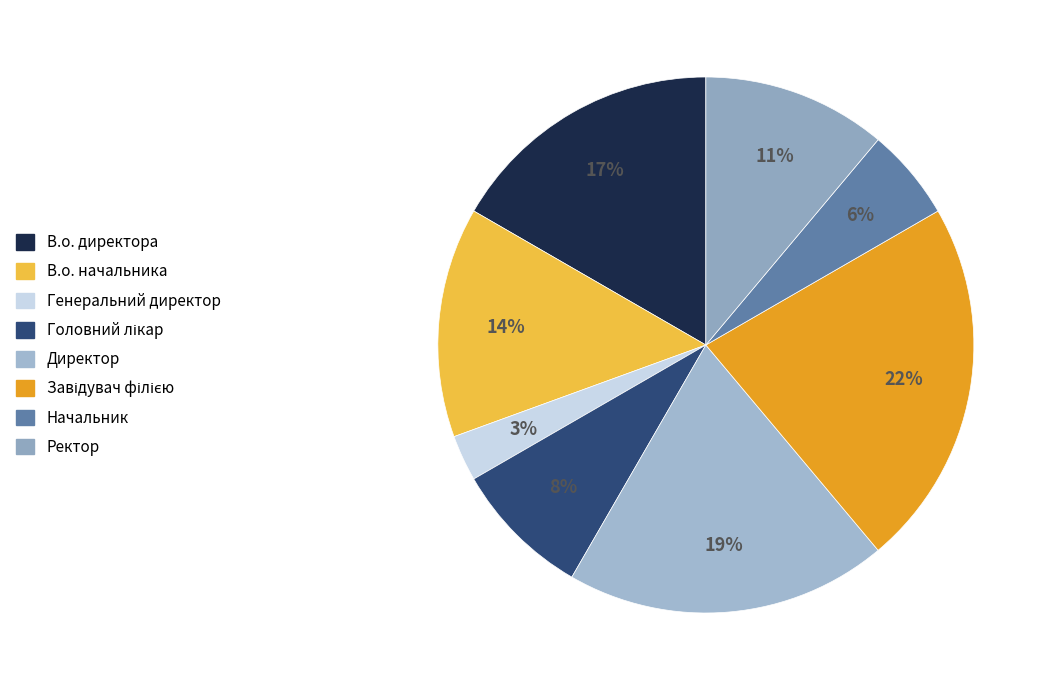

How much of the chart is everything except Генеральний директор?

97.2%